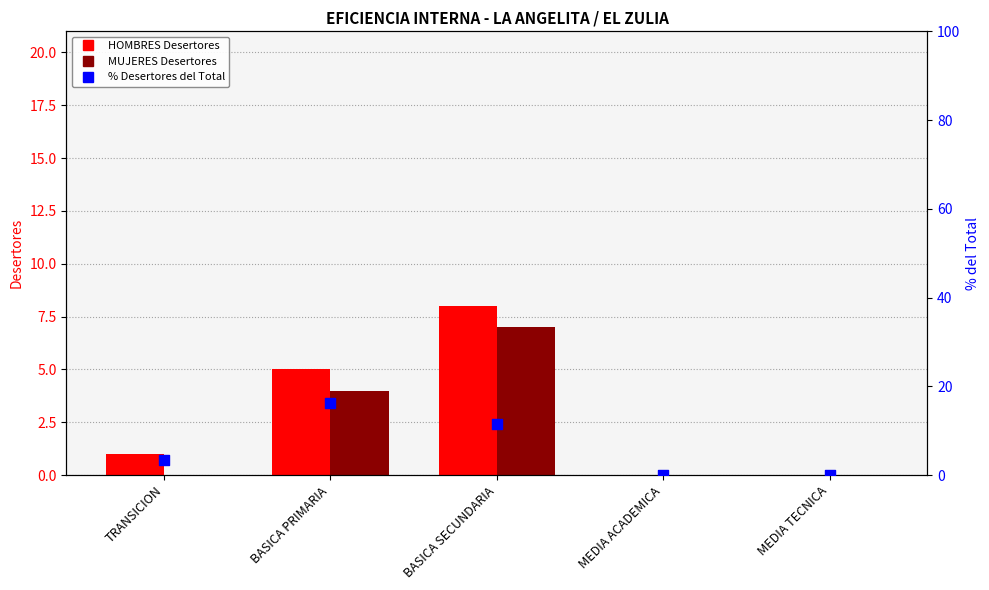

What is the total value across all series at BASICA SECUNDARIA?

26.6